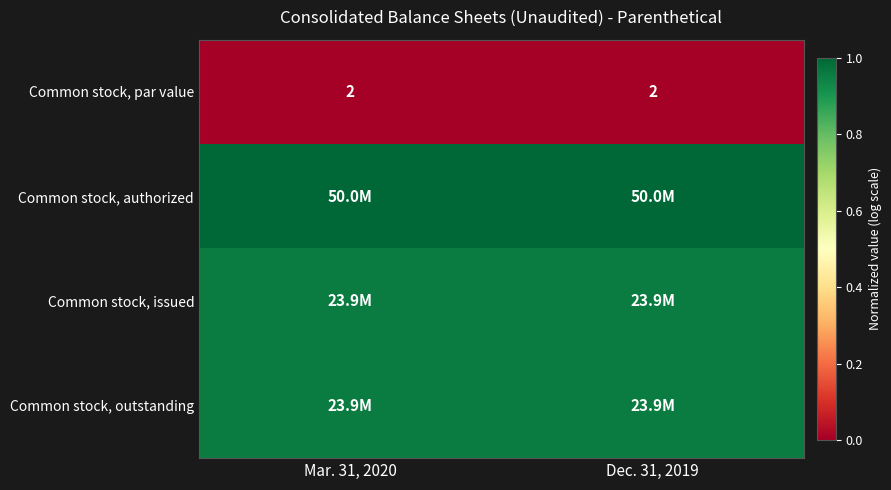

How many distinct data groups are displayed?

4